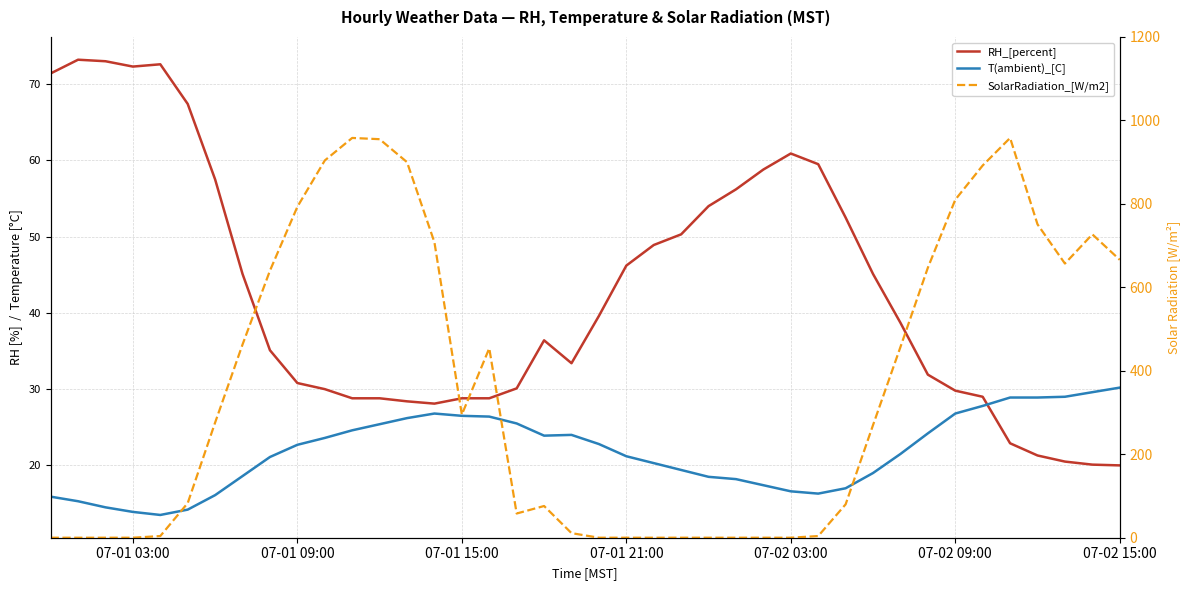

What are all the series names shown in the legend?

RH_[percent], T(ambient)_[C], SolarRadiation_[W/m2]